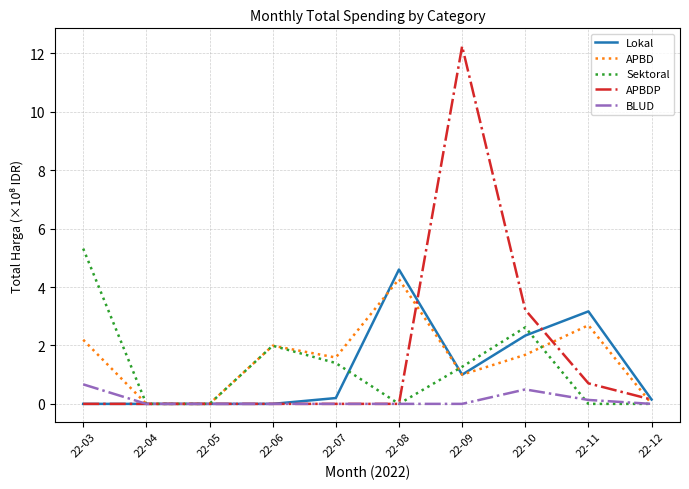

What is the total value across all series at 22-10?

10.4